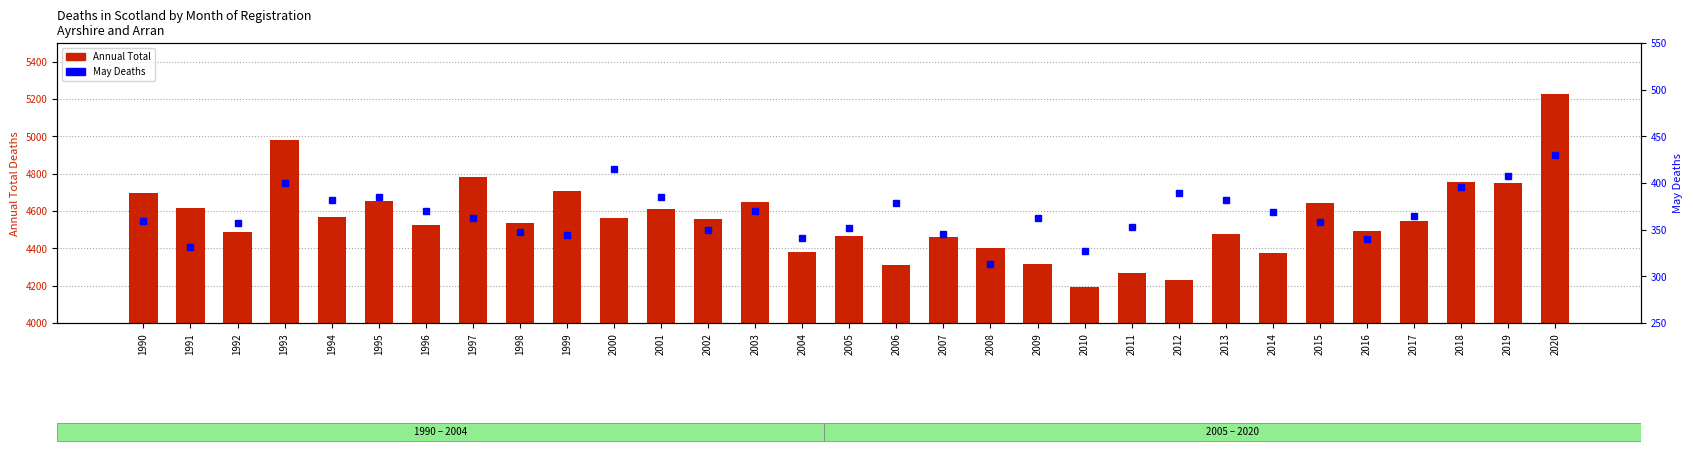

What is the minimum value for Annual Total?

4193